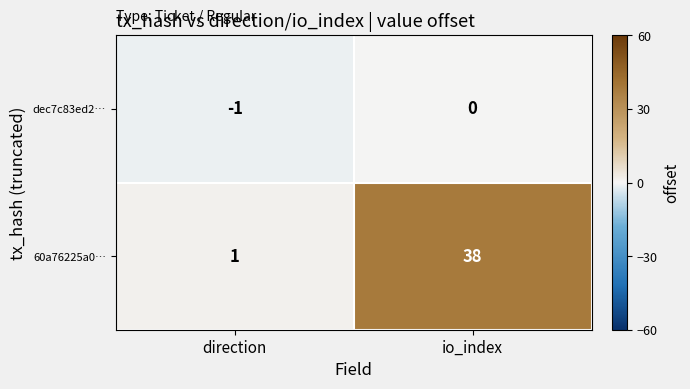

Reading right to left, transcribe all the data shown in this chart.

dec7c83ed2…: io_index=0	direction=-1
60a76225a0…: io_index=38	direction=1